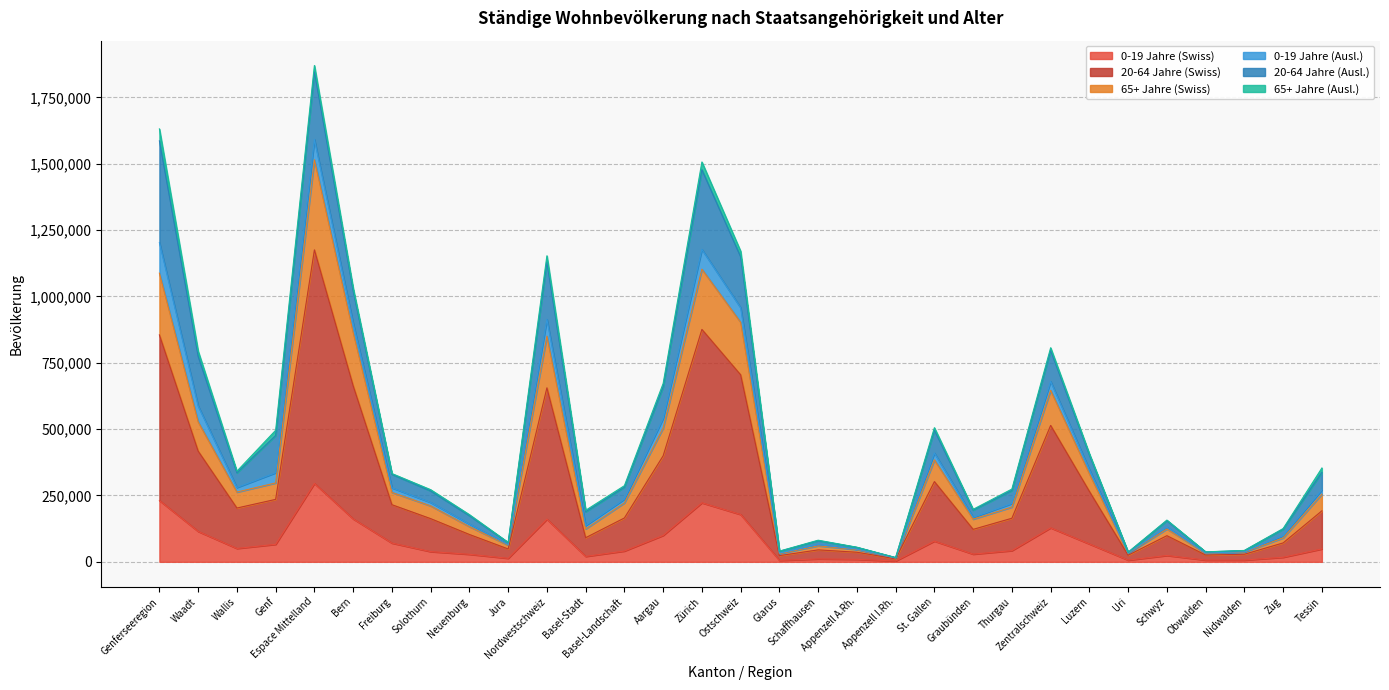

What are all the series names shown in the legend?

0-19 Jahre (Swiss), 20-64 Jahre (Swiss), 65+ Jahre (Swiss), 0-19 Jahre (Ausl.), 20-64 Jahre (Ausl.), 65+ Jahre (Ausl.)